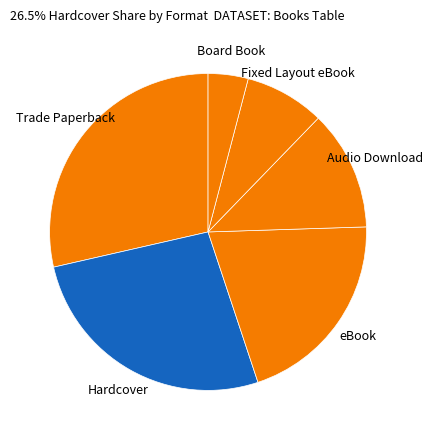

What is the largest slice in the pie chart?

Trade Paperback